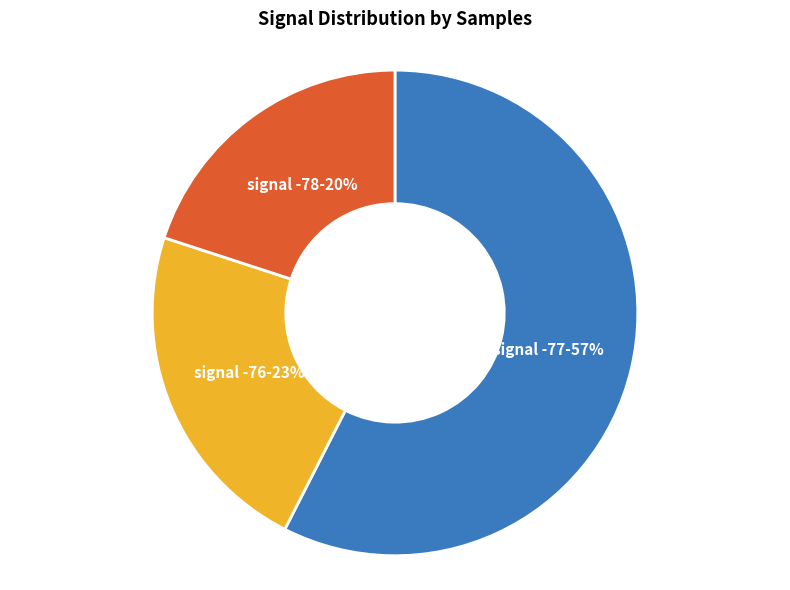

How many slices are in this pie chart?

3